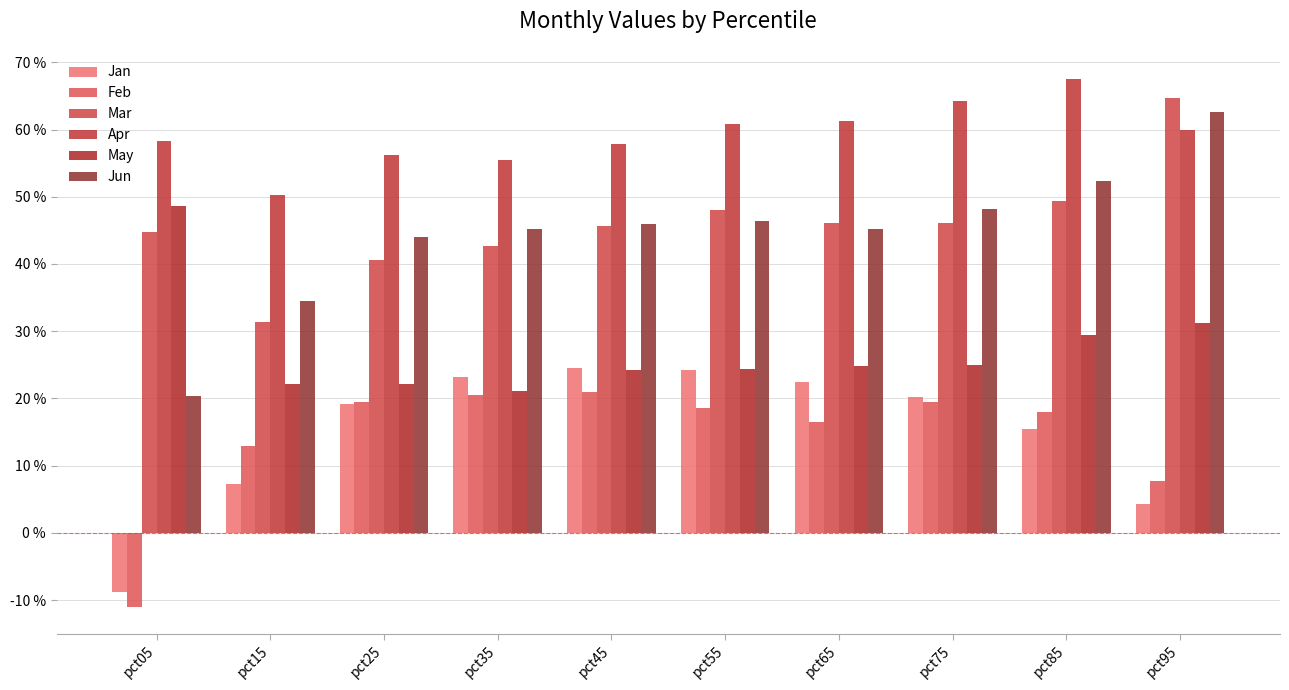

Is it true that Jan equals 0.0 at pct95?

False